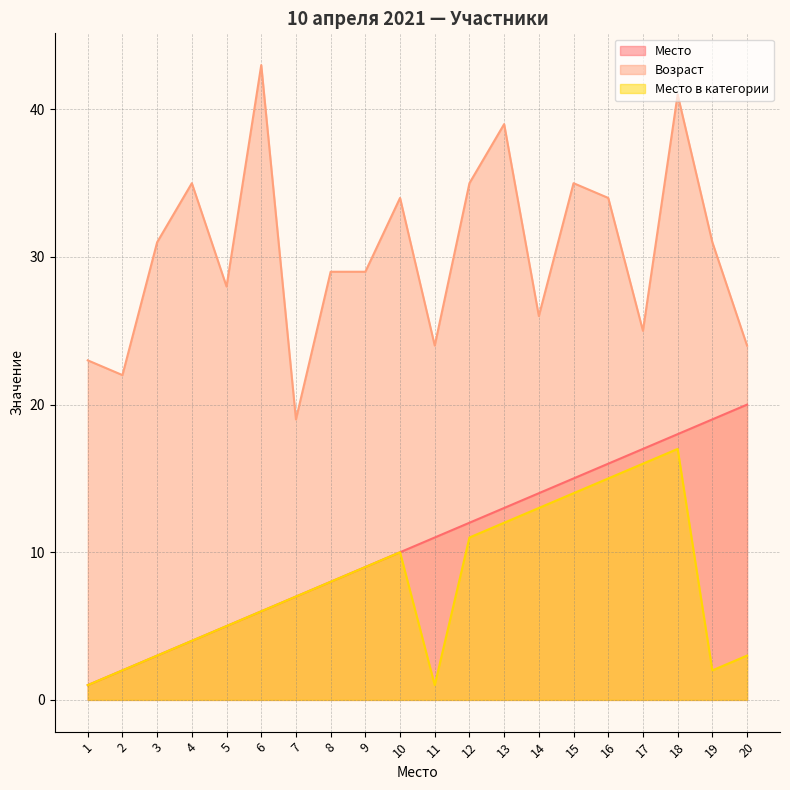

At how many categories does at least one series exceed 34?

6